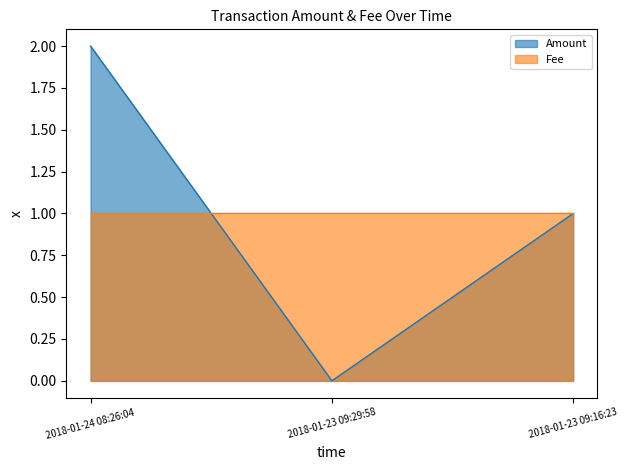

At which category does the chart reach its minimum across all series?

2018-01-23 09:29:58